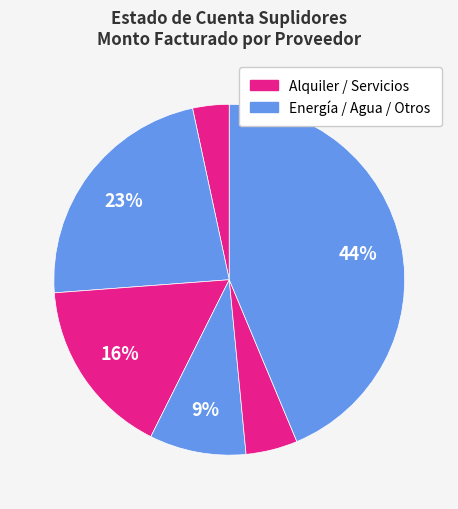

How many segments does this pie chart have?

6